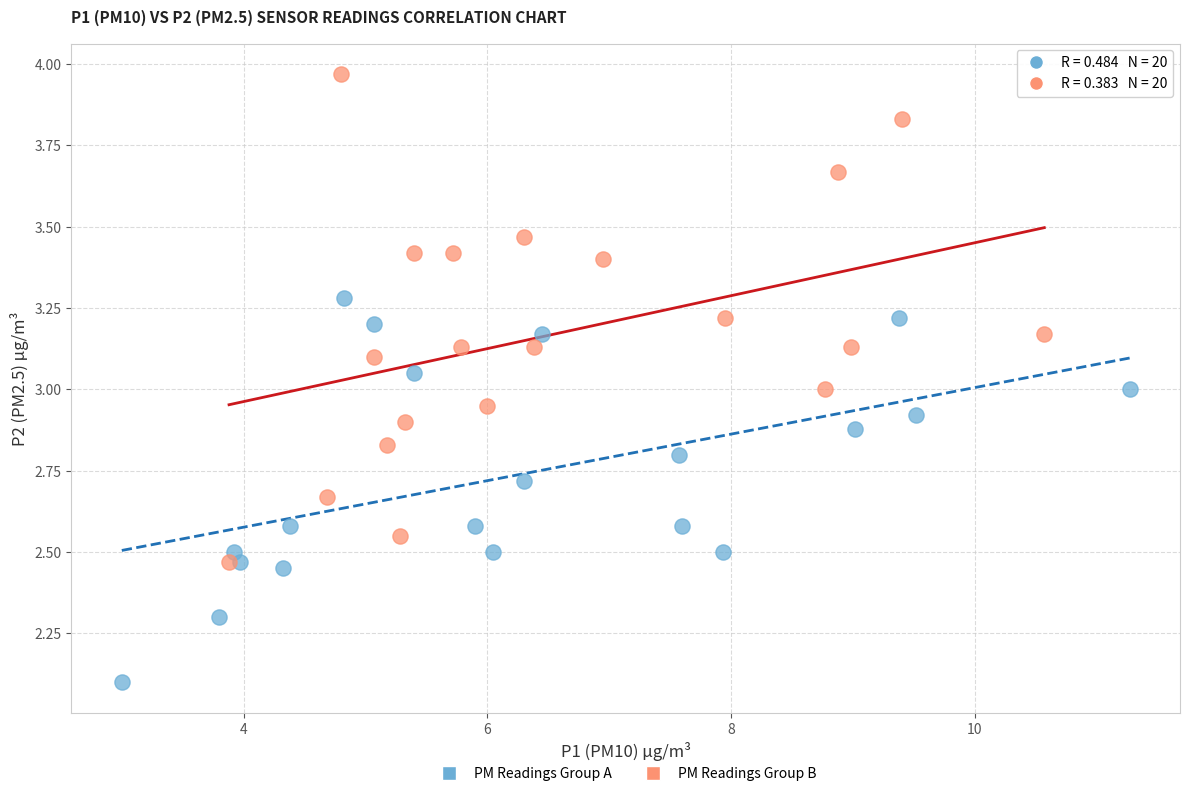

Which series contains the lowest Y value?

PM Readings Group A